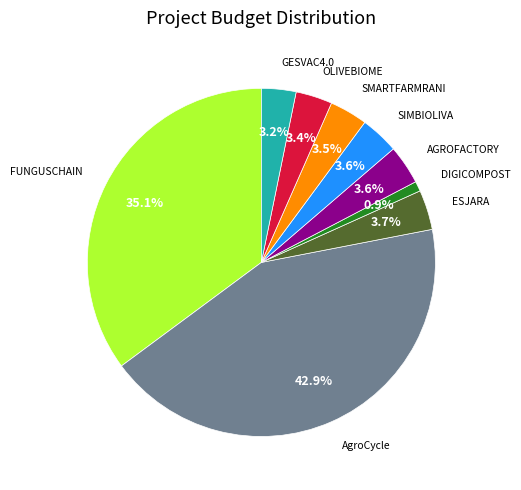

Is there a majority slice in this chart?

No